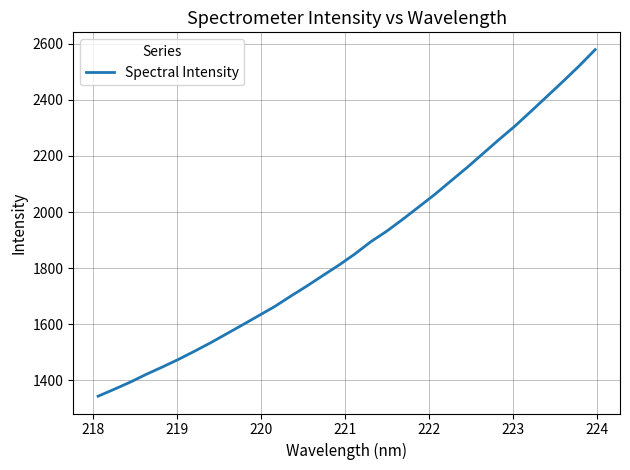

What is the greatest value displayed?

2578.9